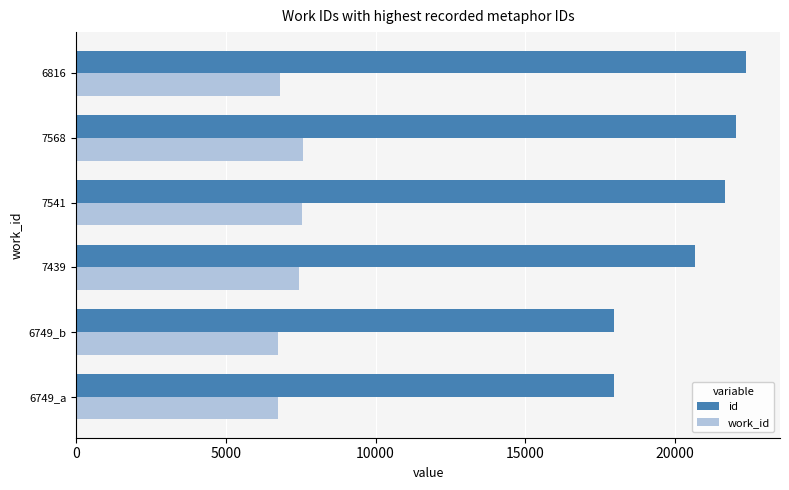

Rank the series at 7439 from highest to lowest value.

id, work_id